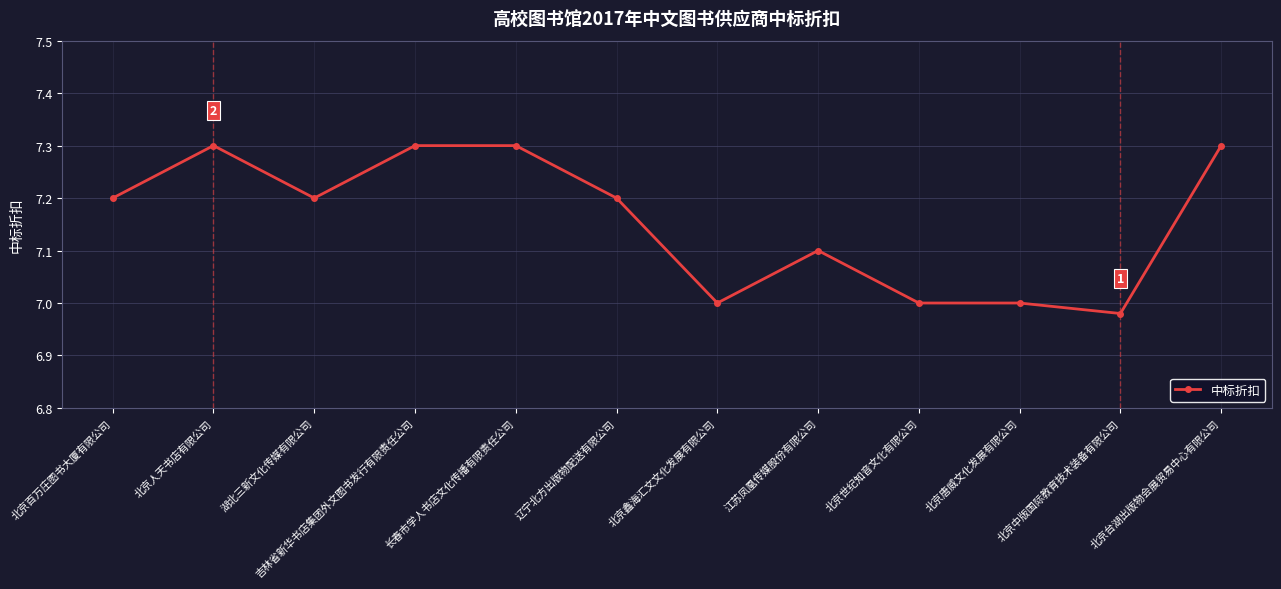

Read the value at 江苏凤凰传媒股份有限公司.

7.1